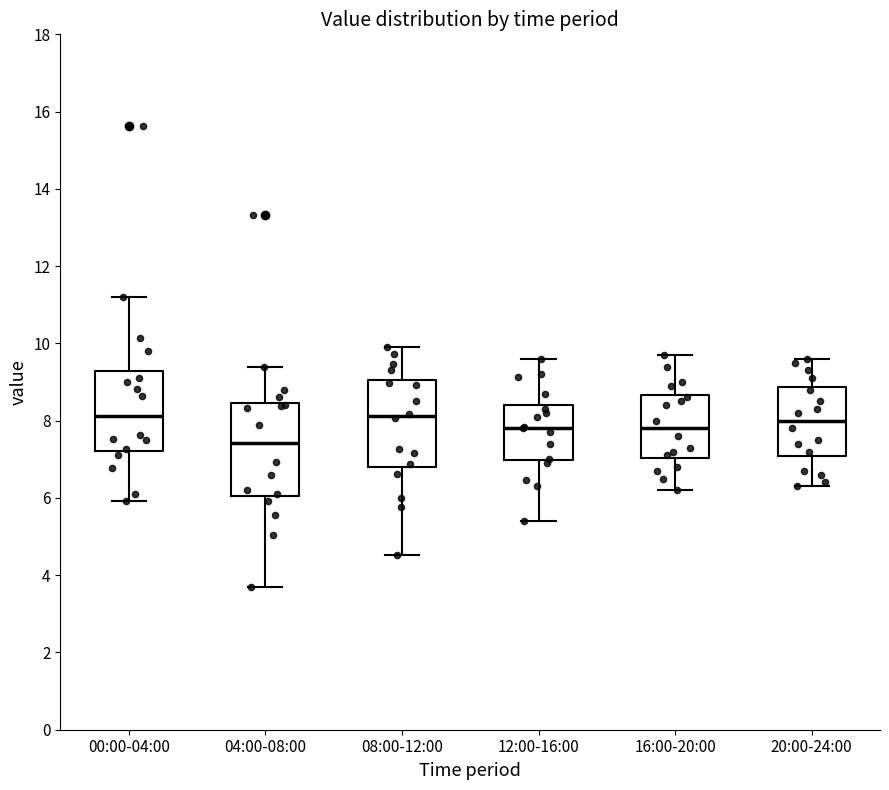

Where does the median line of the box for 16:00-20:00 sit on the y-axis? The values are not printed on the chart, so give them approximately, as read against the axis.

7.8